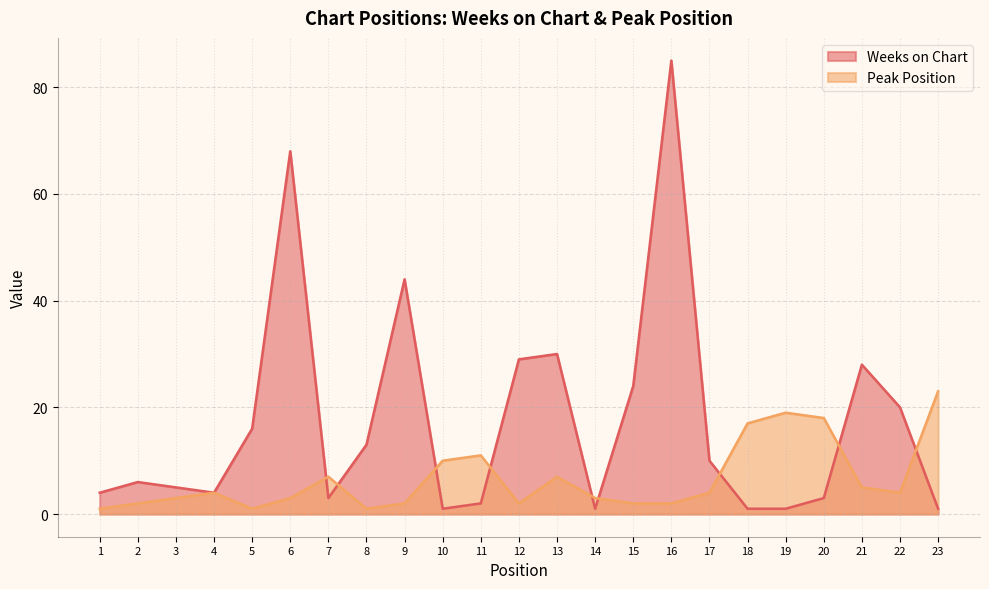

Reading left to right, what are all the values shown in this chart?

Weeks on Chart: 1=4	2=6	3=5	4=4	5=16	6=68	7=3	8=13	9=44	10=1	11=2	12=29	13=30	14=1	15=24	16=85	17=10	18=1	19=1	20=3	21=28	22=20	23=1
Peak Position: 1=1	2=2	3=3	4=4	5=1	6=3	7=7	8=1	9=2	10=10	11=11	12=2	13=7	14=3	15=2	16=2	17=4	18=17	19=19	20=18	21=5	22=4	23=23